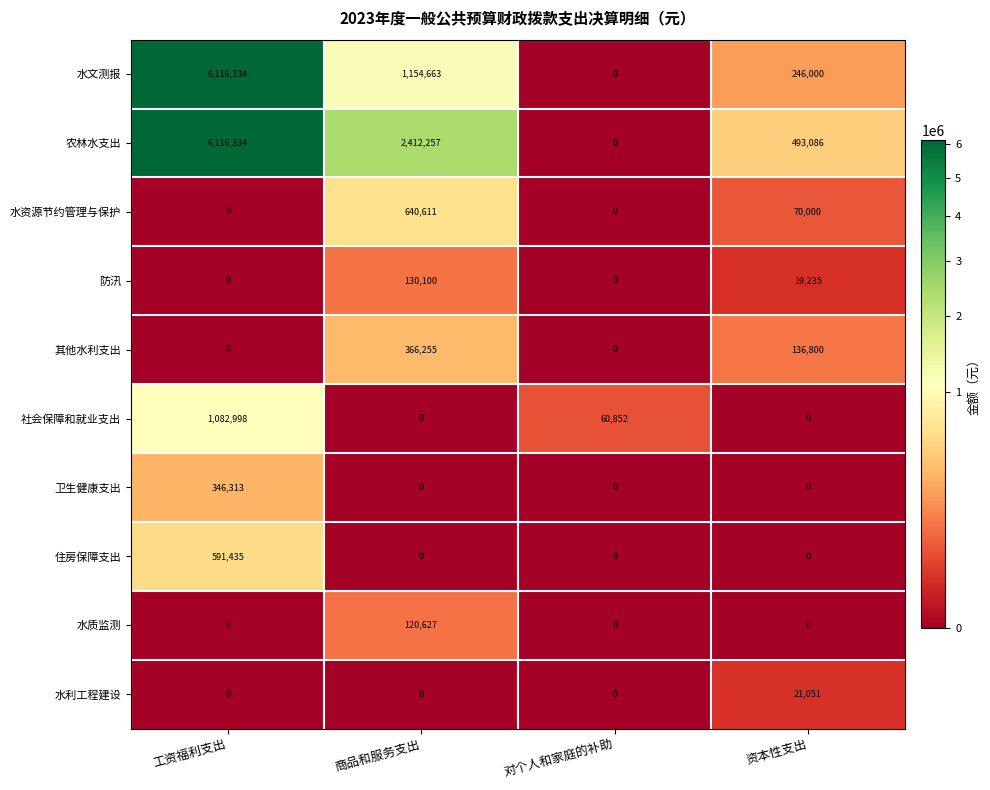

Where is 水文测报 nearest to the value 3058167?

商品和服务支出